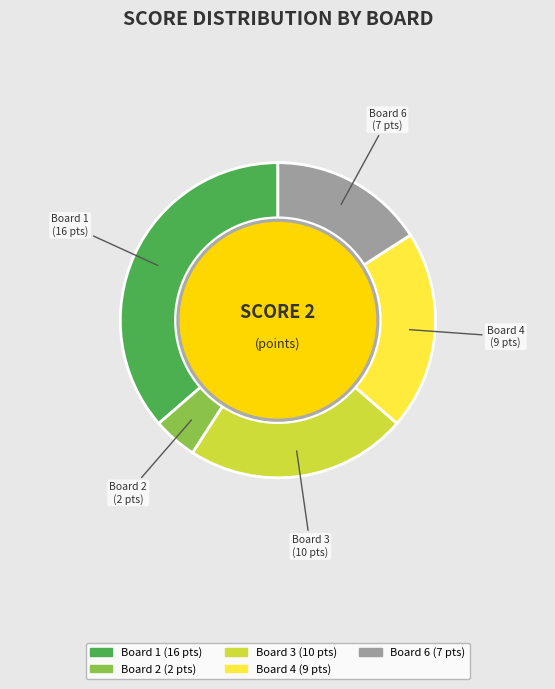

Rank the categories by value from lowest to highest.

Board 2, Board 6, Board 4, Board 3, Board 1